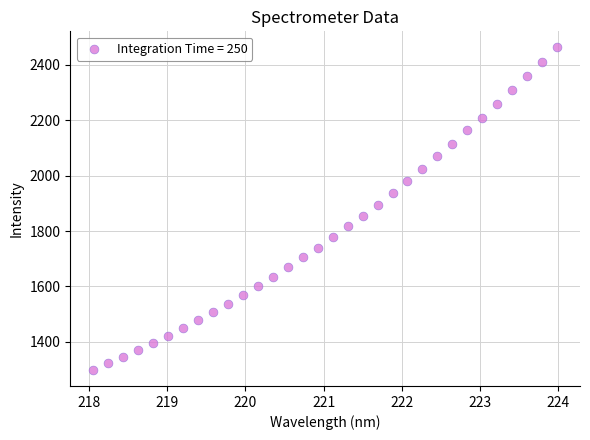

What is the range of X values (max minus min)?

5.9